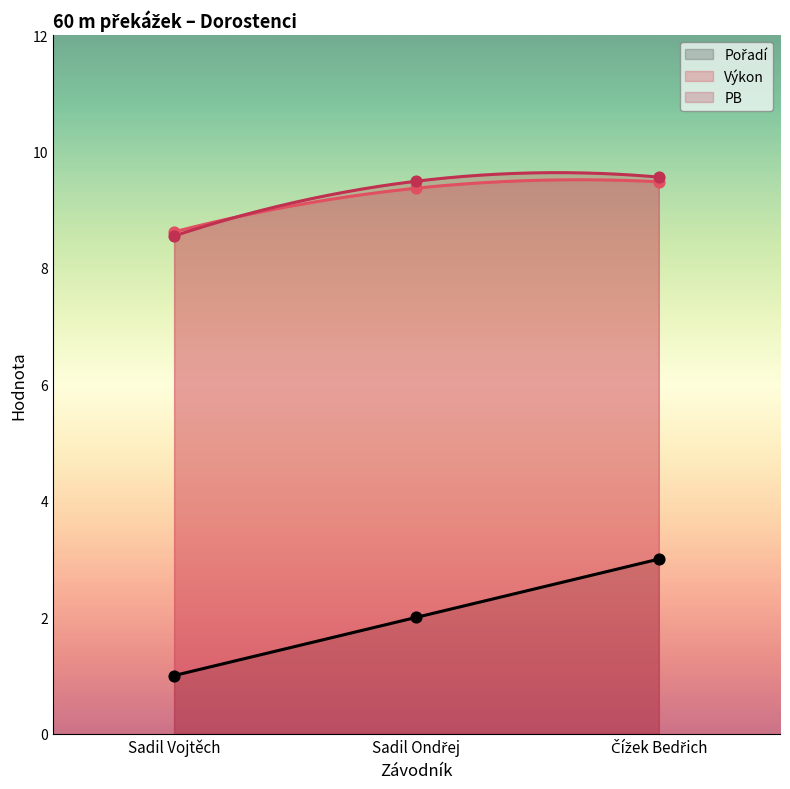

Is the value of Pořadí at Sadil Vojtěch greater than the value of Výkon at Sadil Vojtěch?

No